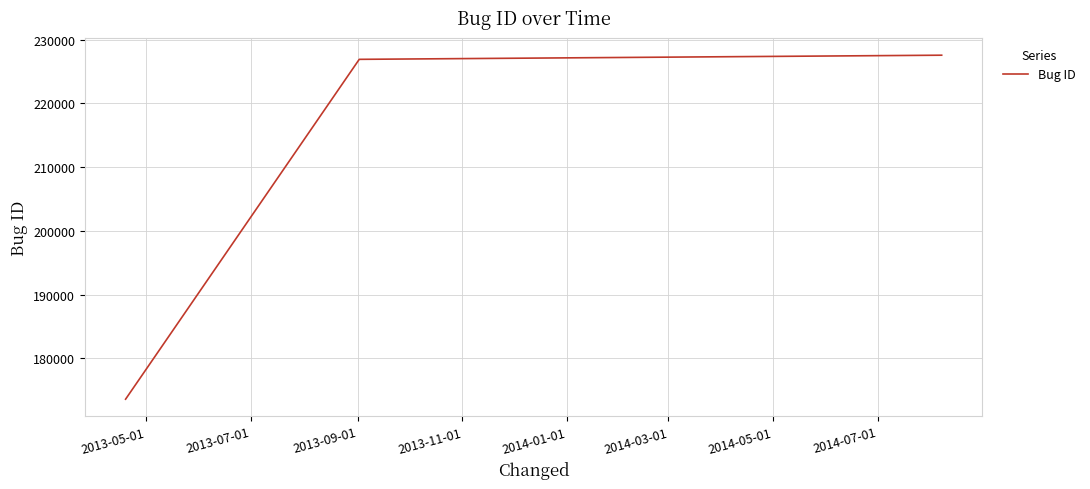

What is the greatest value displayed?

227558